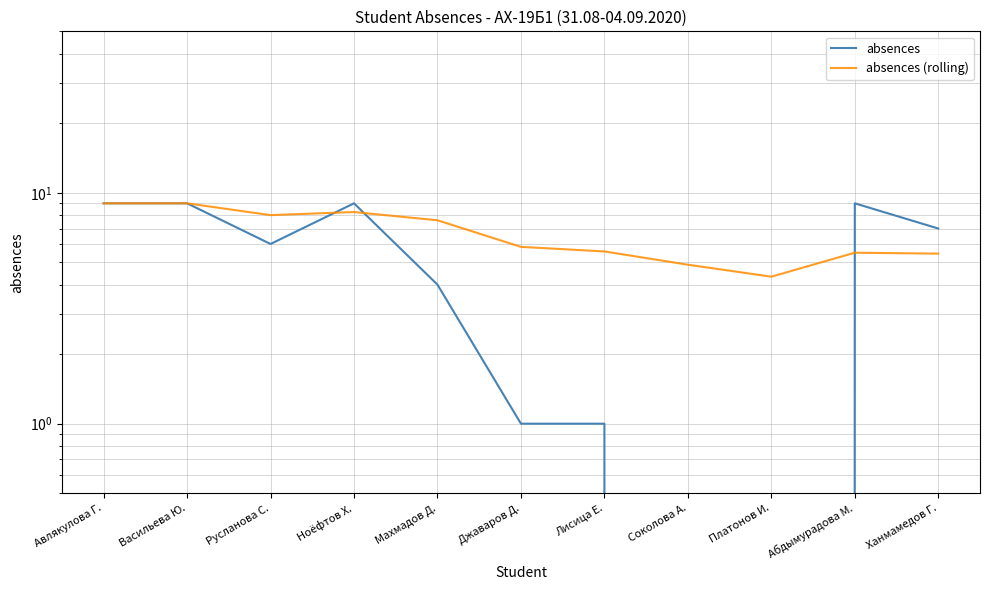

Count the absences values in the range 1 to 9.

9